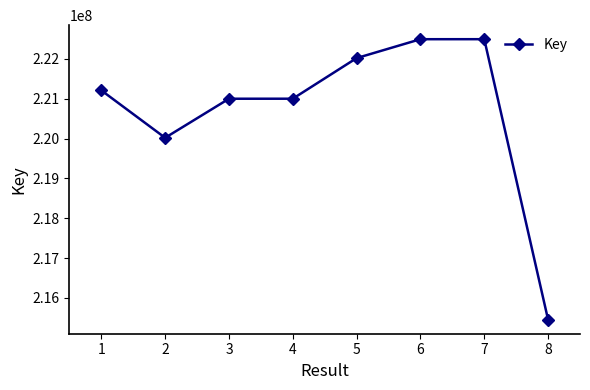

Where is the first local minimum?

2